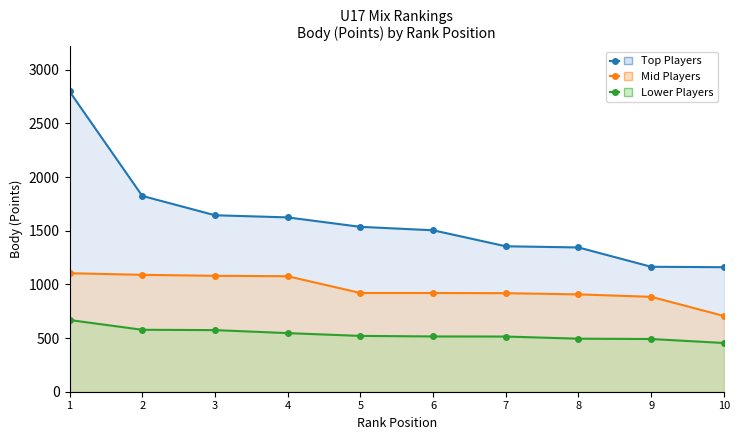

Reading right to left, extract all data points from this chart.

Top Players: 10=1160	9=1164	8=1344	7=1355	6=1504	5=1536	4=1624	3=1644	2=1824	1=2797
Mid Players: 10=706	9=884	8=907	7=918	6=920	5=920	4=1076	3=1080	2=1089	1=1104
Lower Players: 10=454	9=491	8=494	7=514	6=515	5=520	4=546	3=574	2=577	1=668